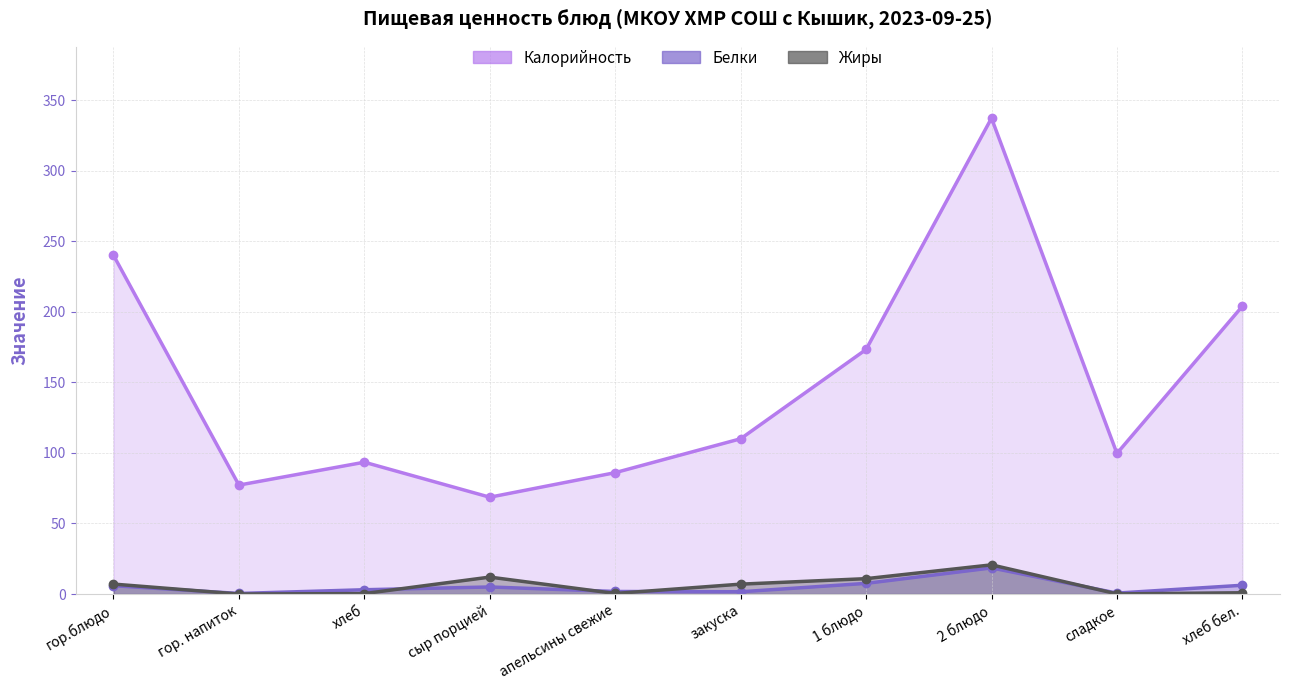

What is the maximum value for Жиры?

20.7